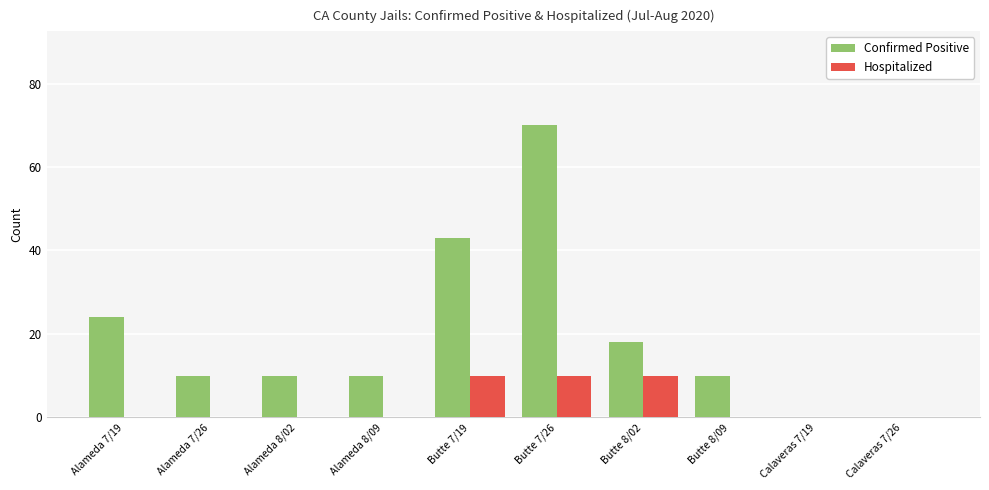

At which category is the sum across all series the highest?

Butte 7/26